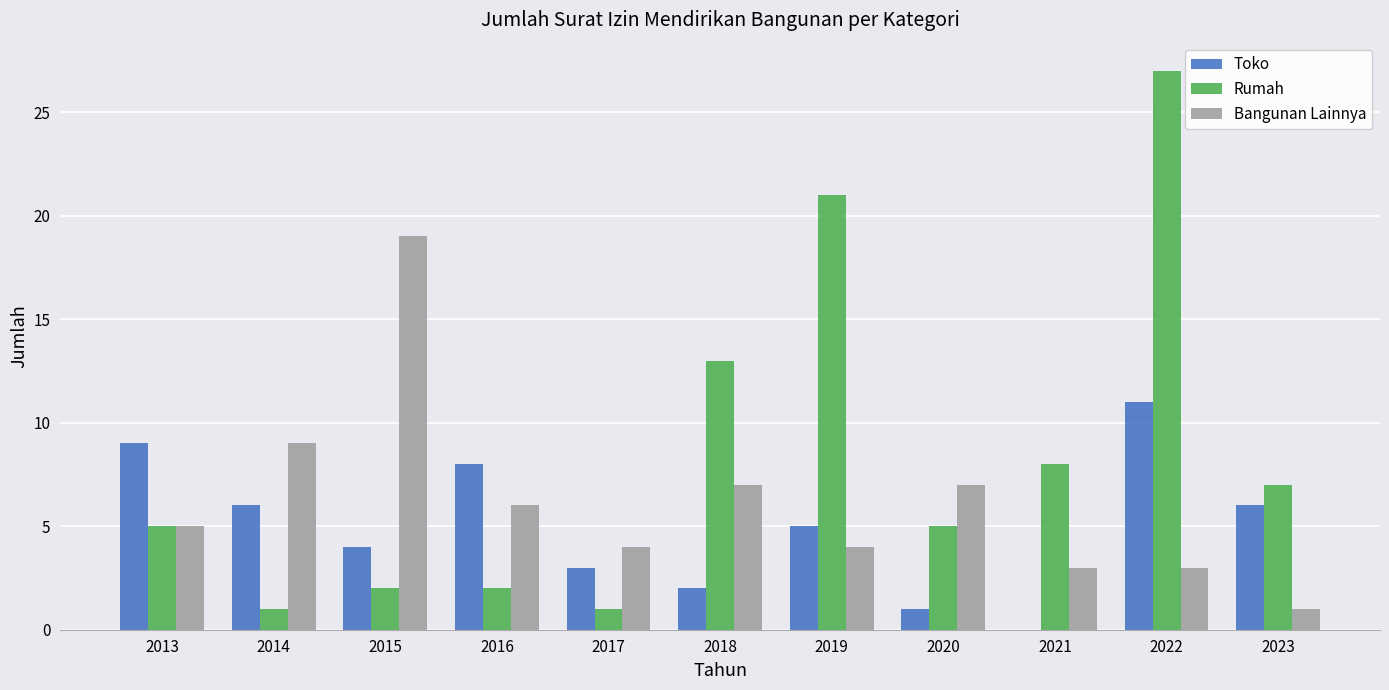

What are all the series names shown in the legend?

Toko, Rumah, Bangunan Lainnya